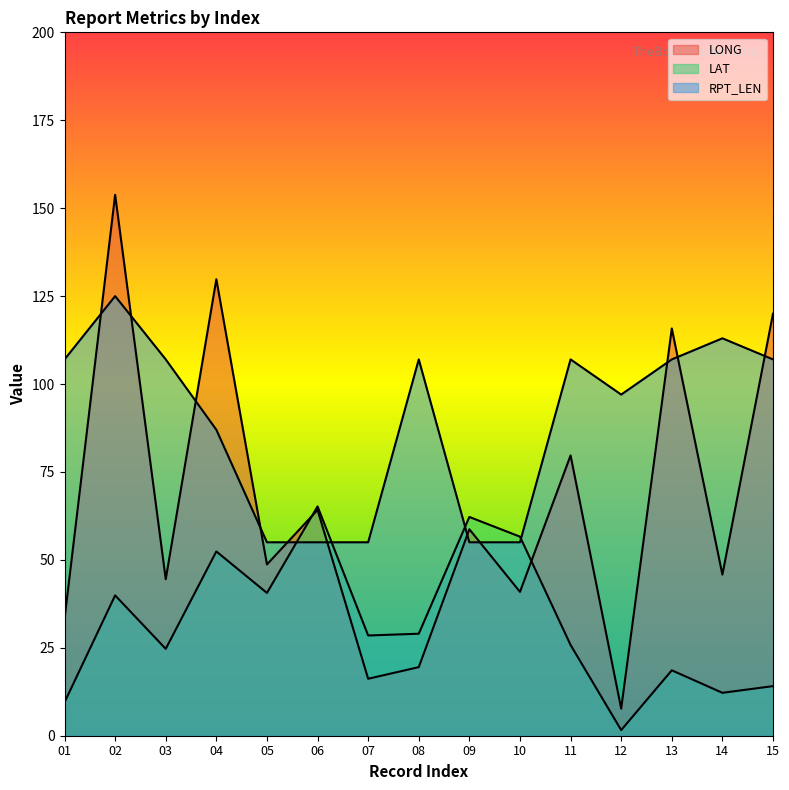

List the labels in order of LAT value, largest first.

06, 09, 10, 04, 05, 02, 08, 07, 11, 03, 13, 15, 14, 01, 12